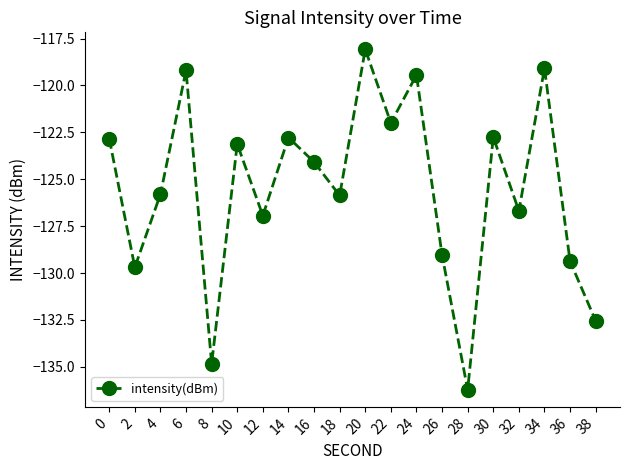

What is the change in value from 6 to 22?

-2.8